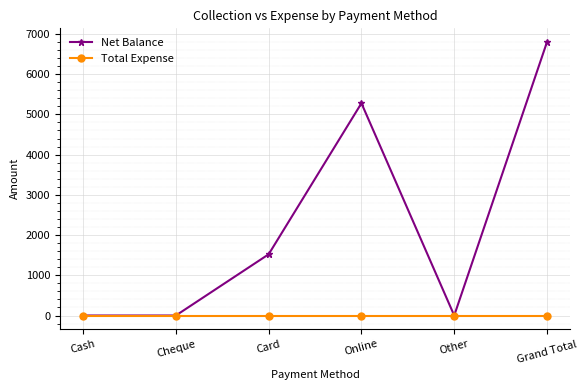

Rank the series by their maximum value, from lowest to highest.

Total Expense, Net Balance